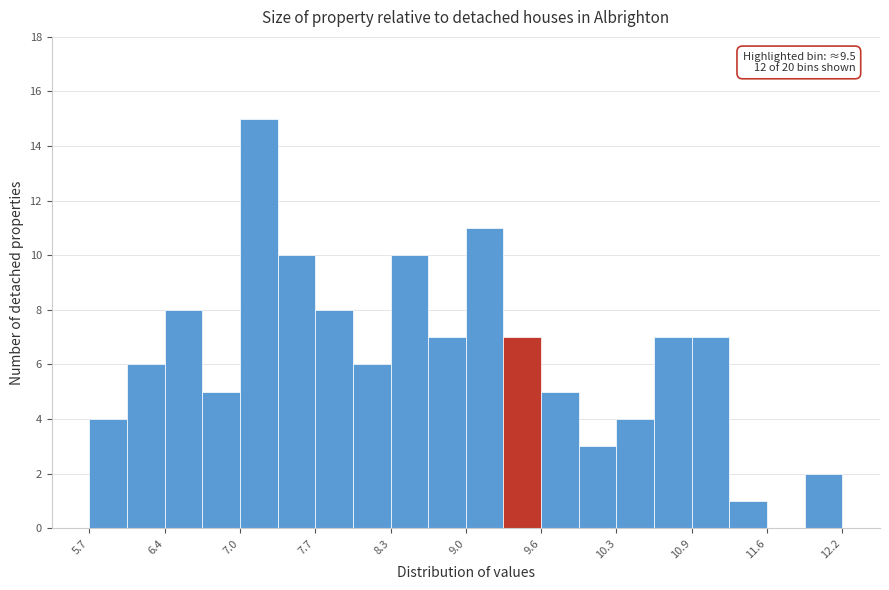

Read against the x-axis, roughly where is the centre of the tallest bar?

7.2